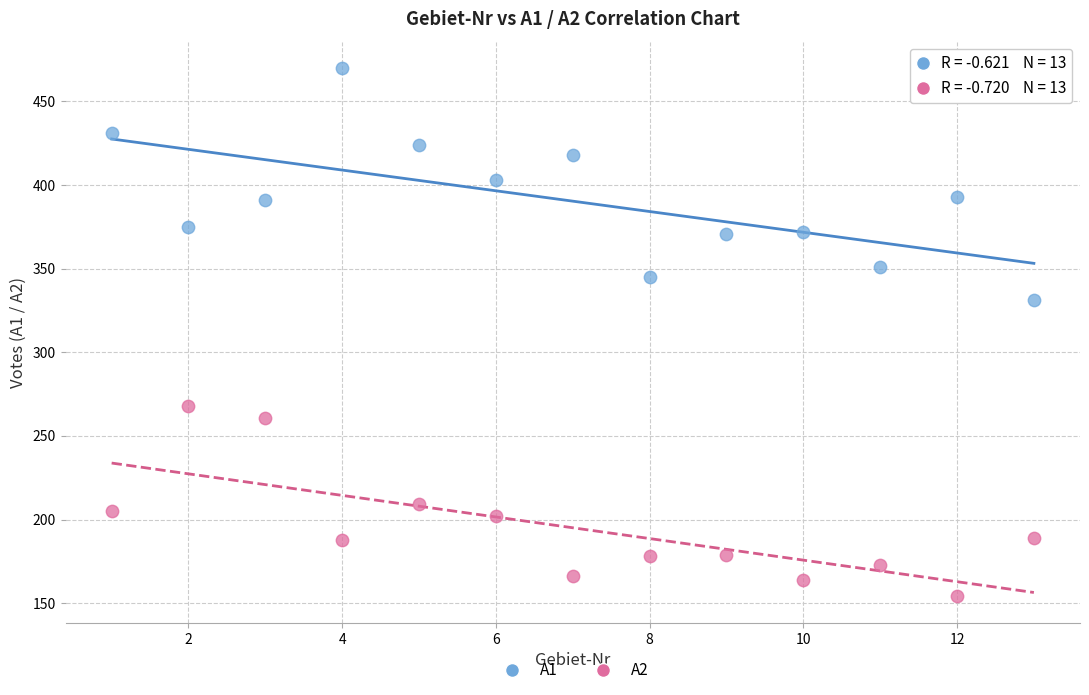

Across all series, what Y value is closest to 312?

331